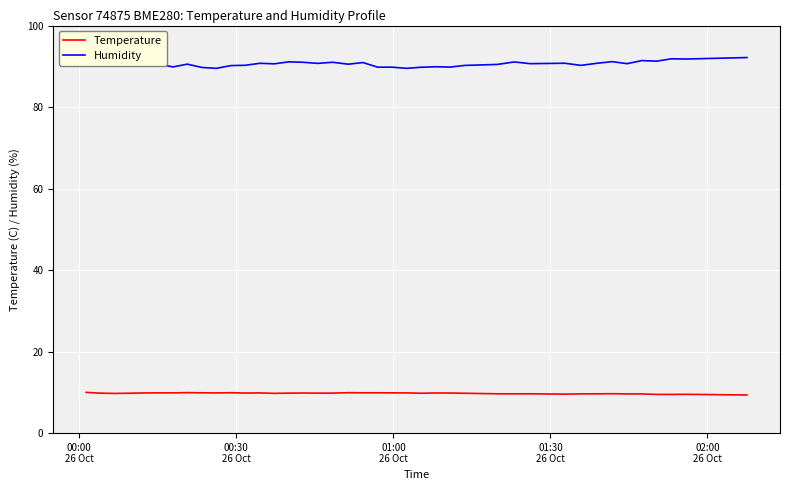

What is the smallest value displayed?

9.4